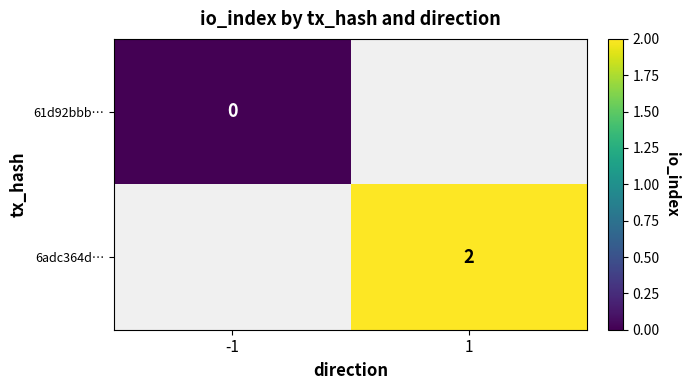

At how many categories does at least one series exceed 1?

1